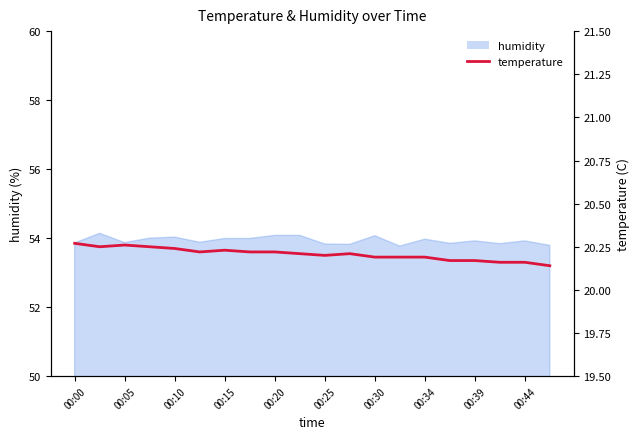

The chart shows a value of 20.3 at 00:05. True or false?

True